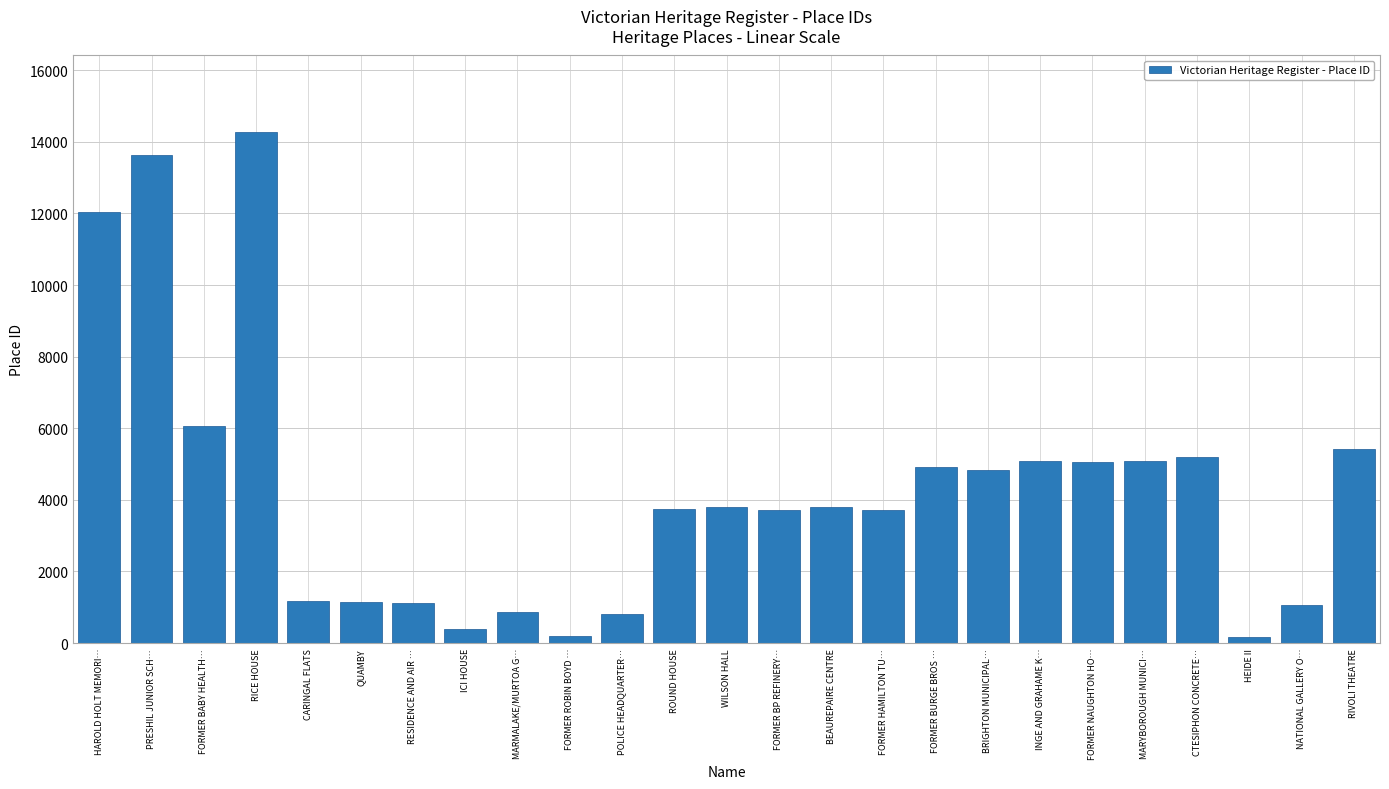

What is the maximum value shown in the chart?

14272